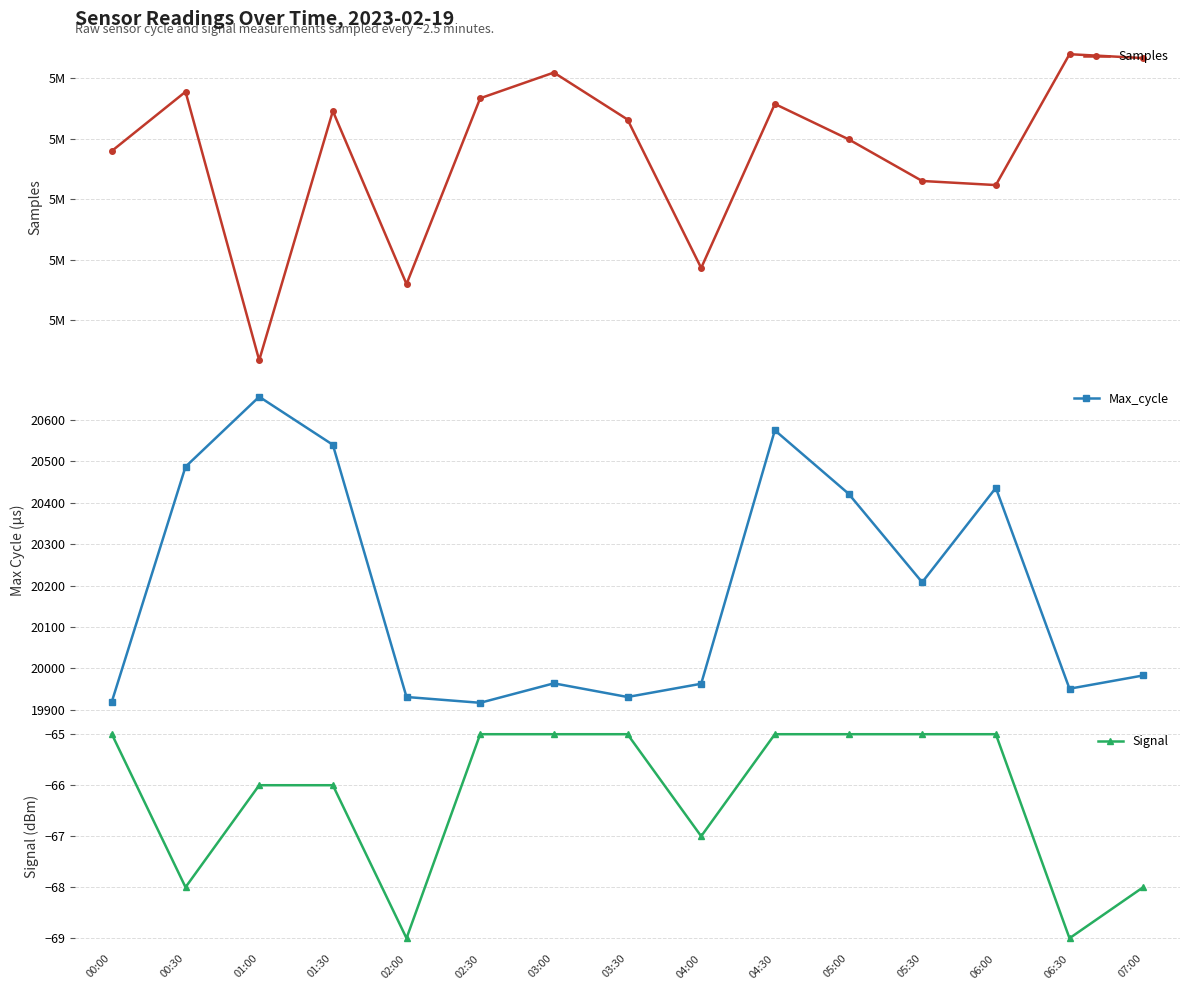

What are all the series names shown in the legend?

Samples, Max_cycle, Signal